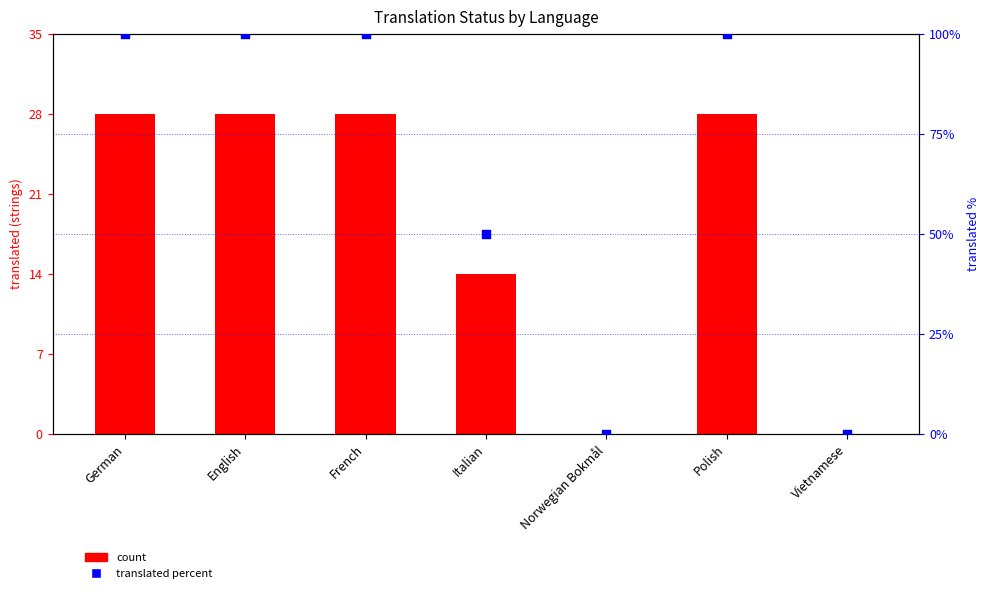

Is the value of translated percent at Italian greater than the value of count at English?

Yes